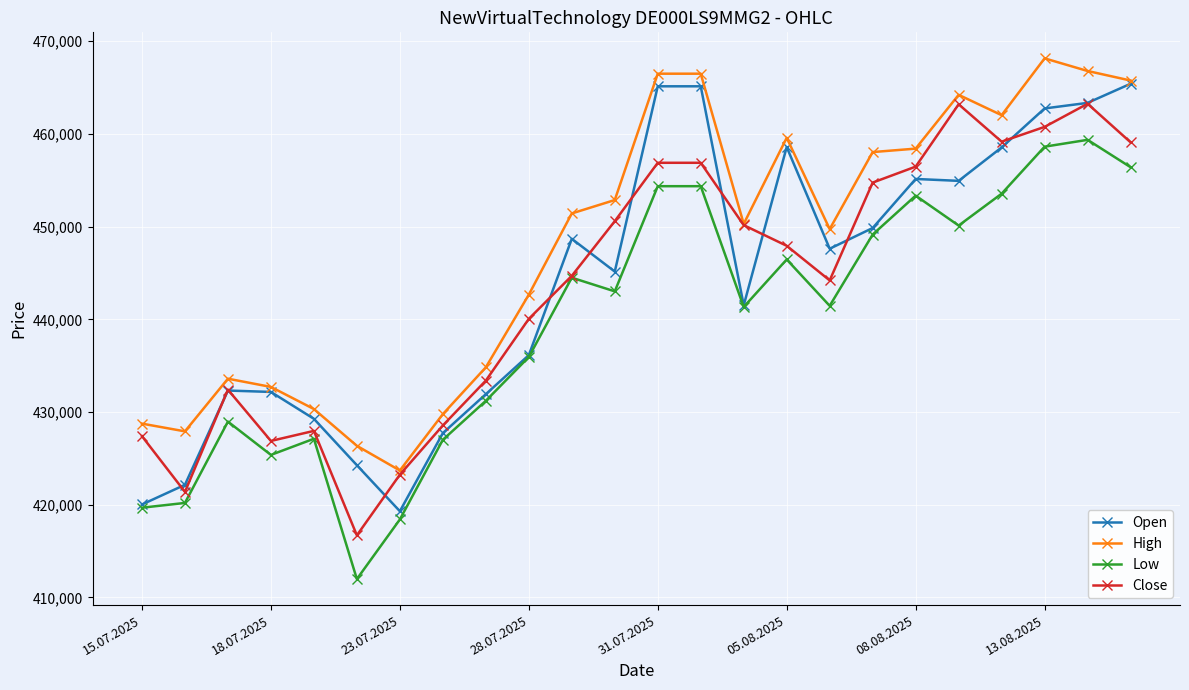

Which series has the largest total across all categories?

High